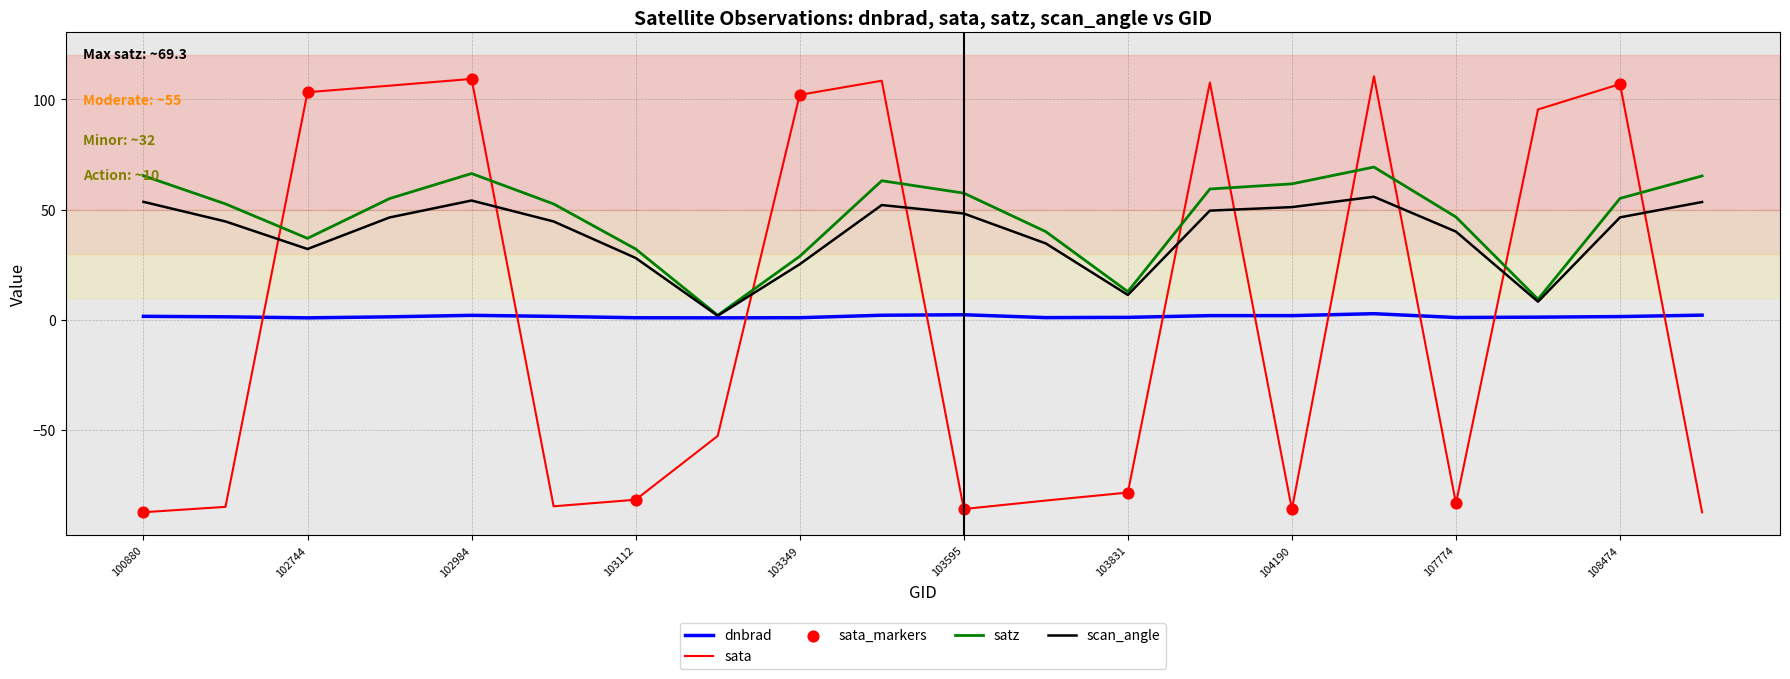

Which series ends up on top after the final intersection of sata and dnbrad?

dnbrad